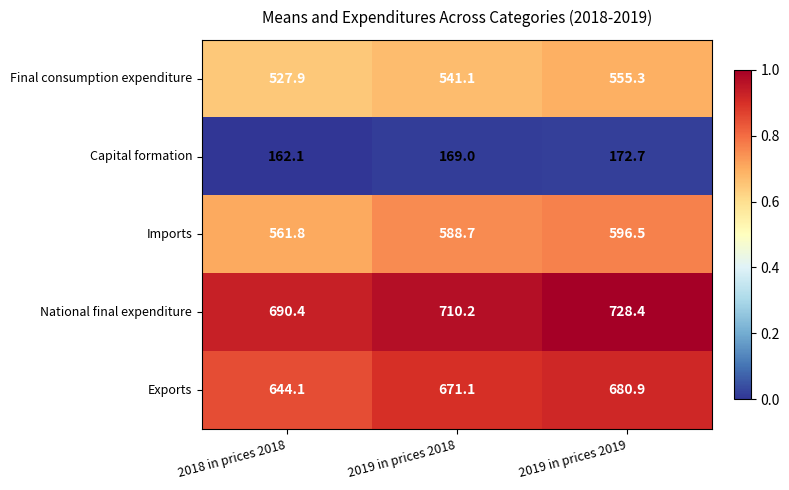

What is the difference between the highest and lowest values at 2019 in prices 2018?

541.2